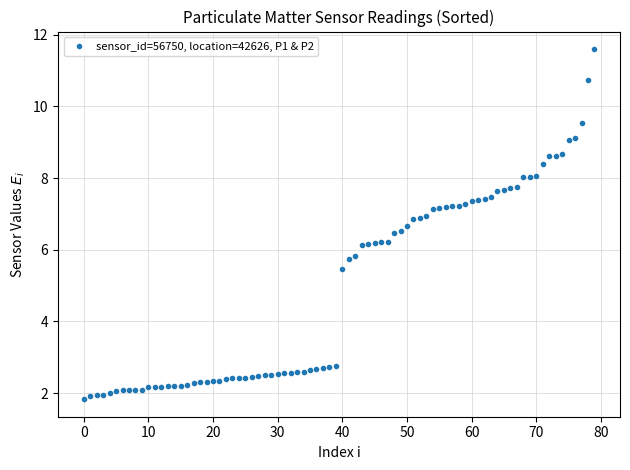

What is the difference between the maximum and minimum values?

9.8